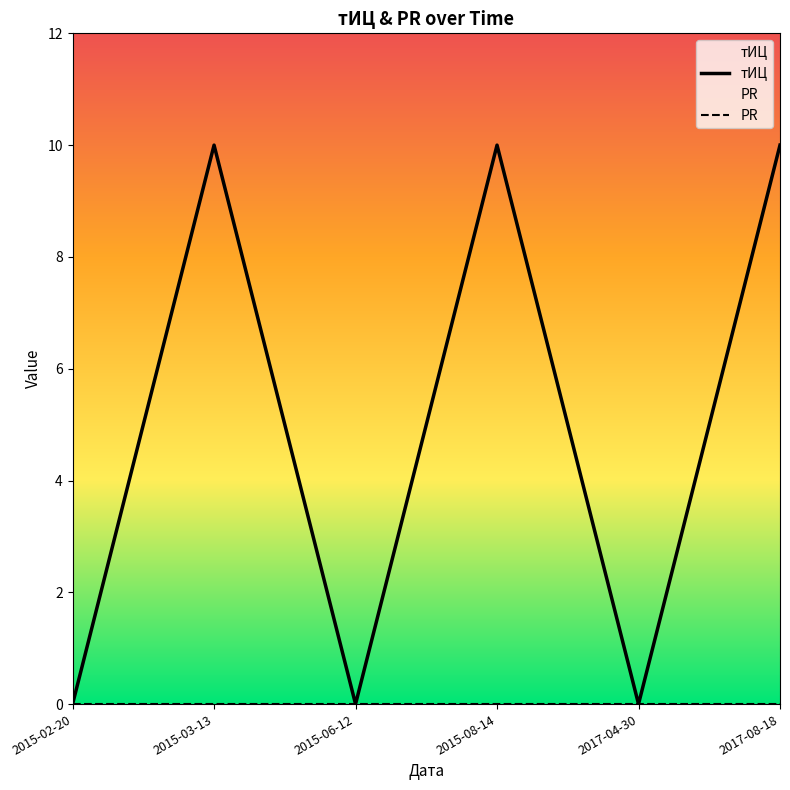

Does the chart have visible grid lines?

No